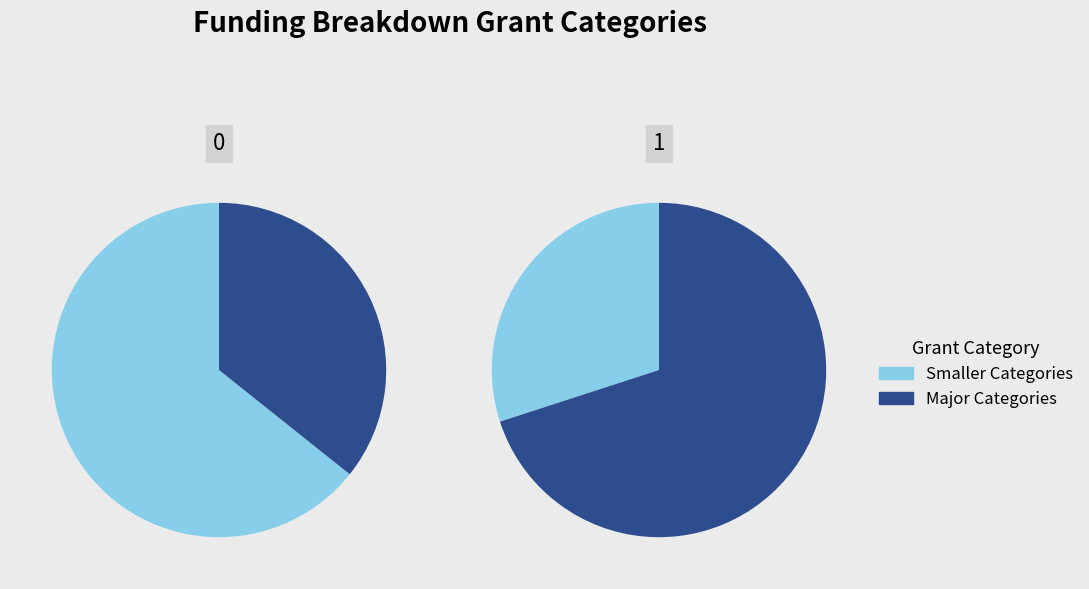

Is it true that Permits, Zoning, RoW is 19% of the pie?

False